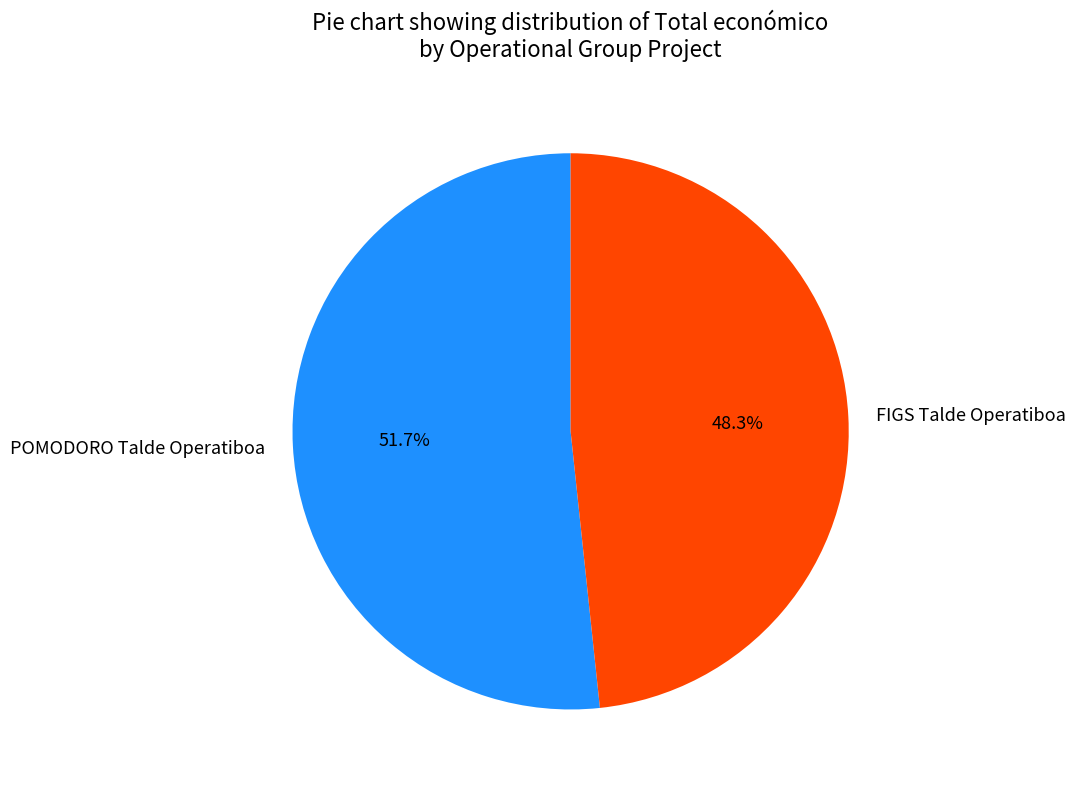

The FIGS Talde Operatiboa slice represents 48% of the pie. True or false?

True